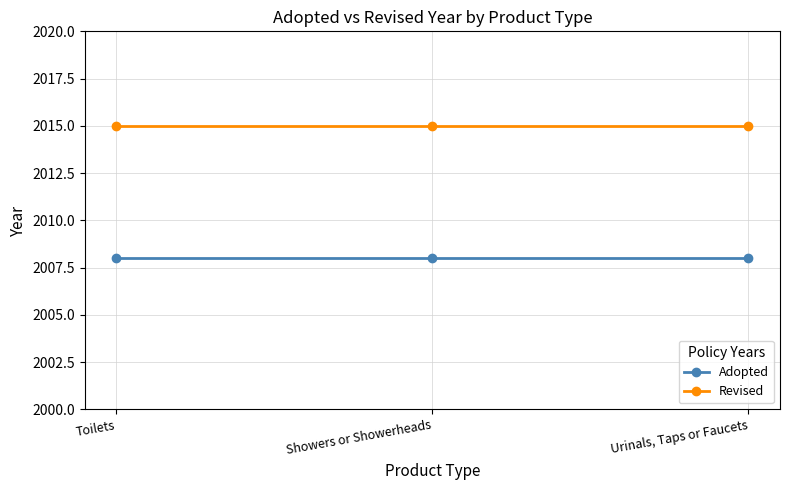

Reading left to right, transcribe all the data shown in this chart.

Adopted: Toilets=2008	Showers or Showerheads=2008	Urinals, Taps or Faucets=2008
Revised: Toilets=2015	Showers or Showerheads=2015	Urinals, Taps or Faucets=2015